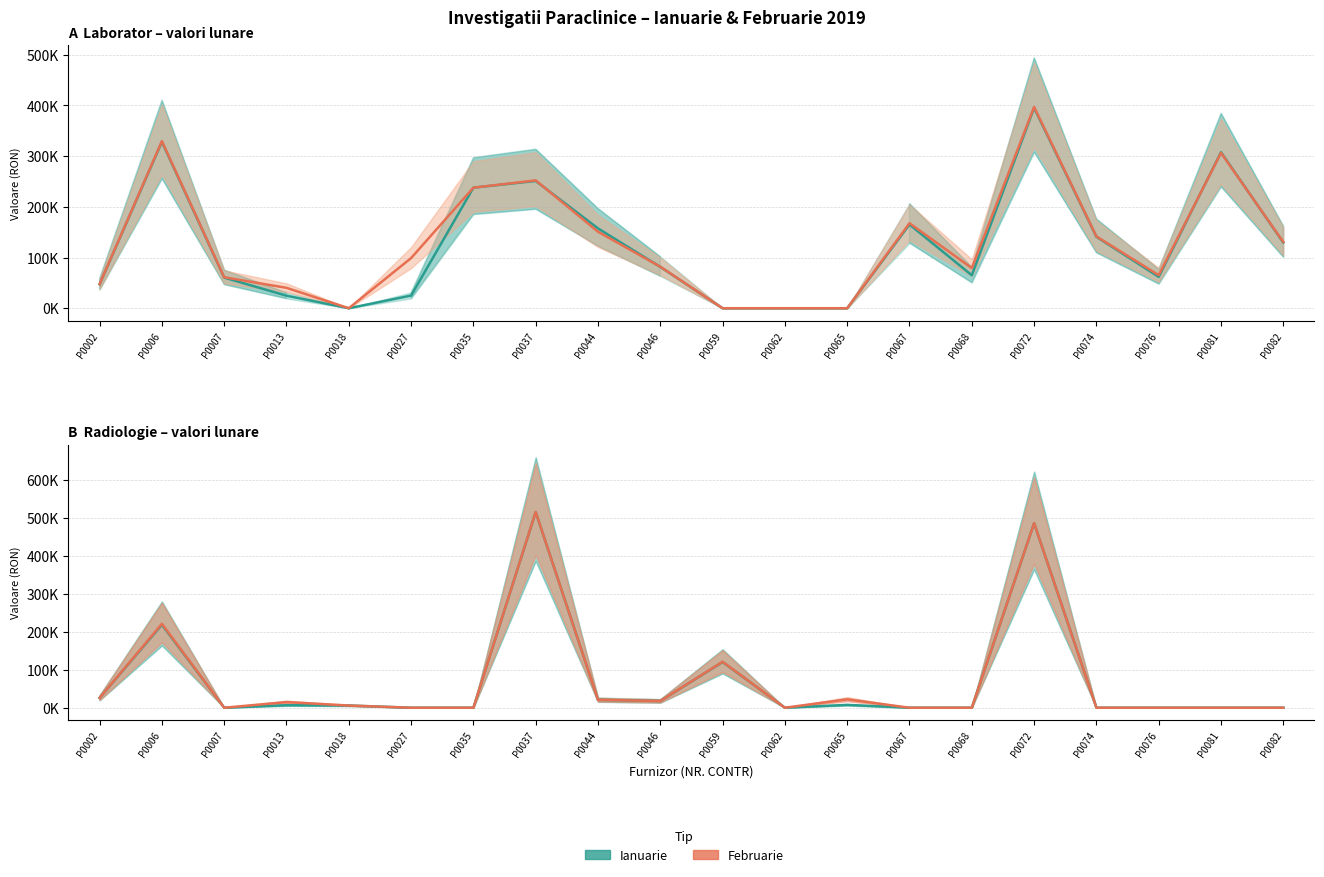

How many intersections are there between LABORATOR Ianuarie and RADIOLOGIE Ianuarie?

8